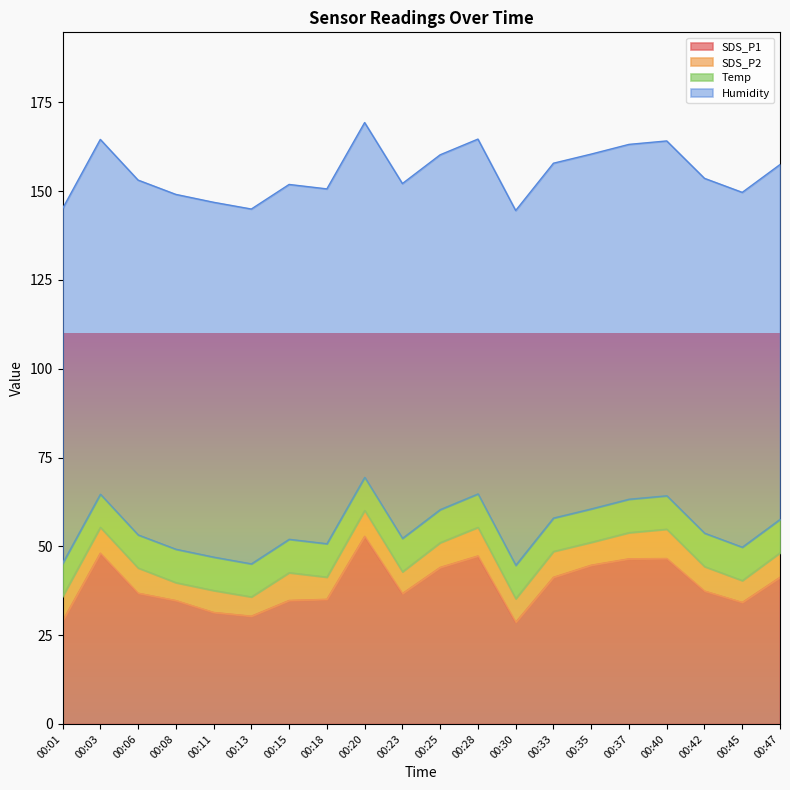

What is the total value across all series at 00:15?

151.9